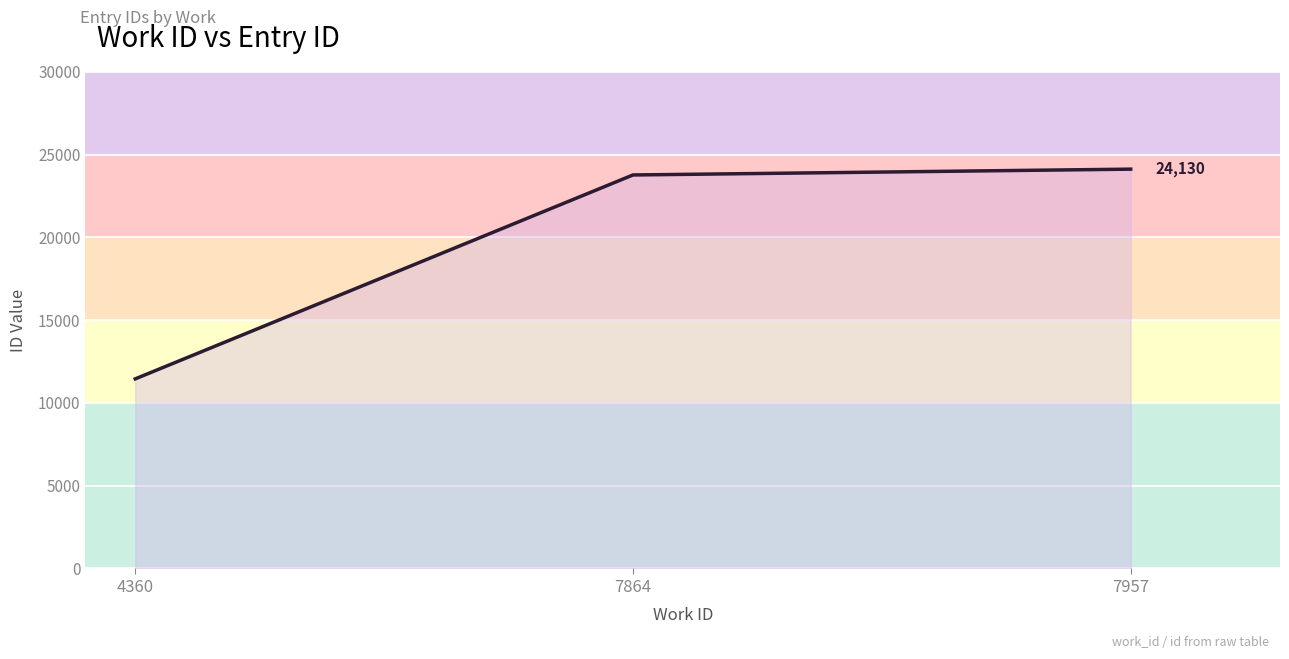

Reading left to right, what are all the values shown in this chart?

11457	23778	24130